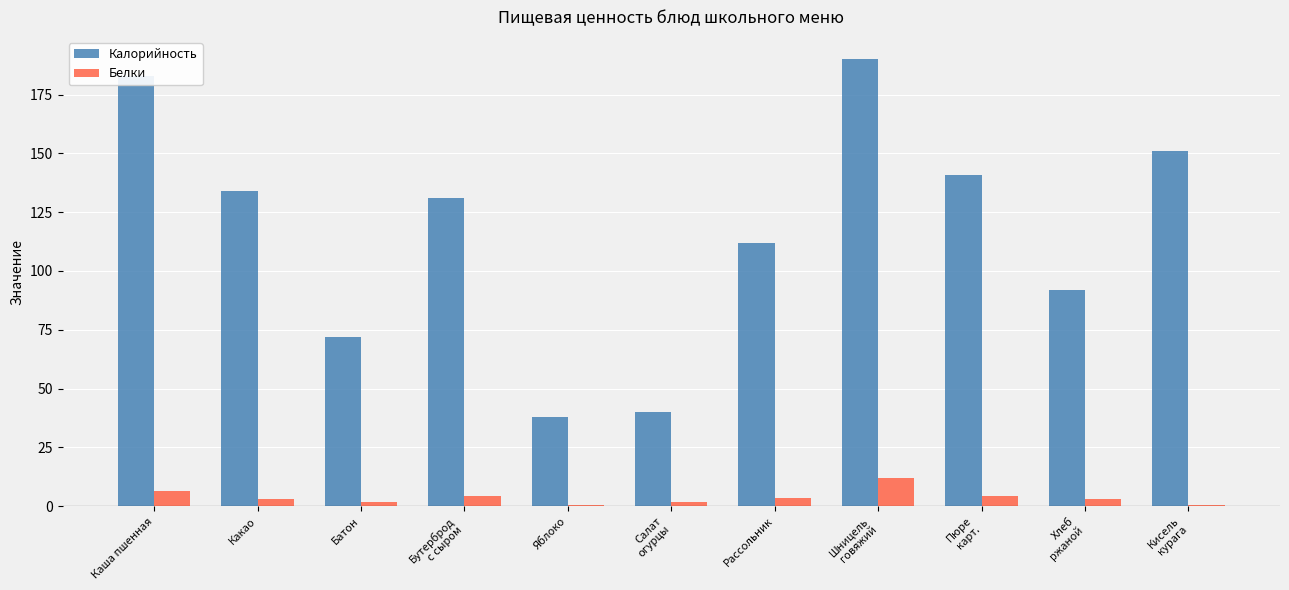

What is the sum of all Калорийность values?

1283.9